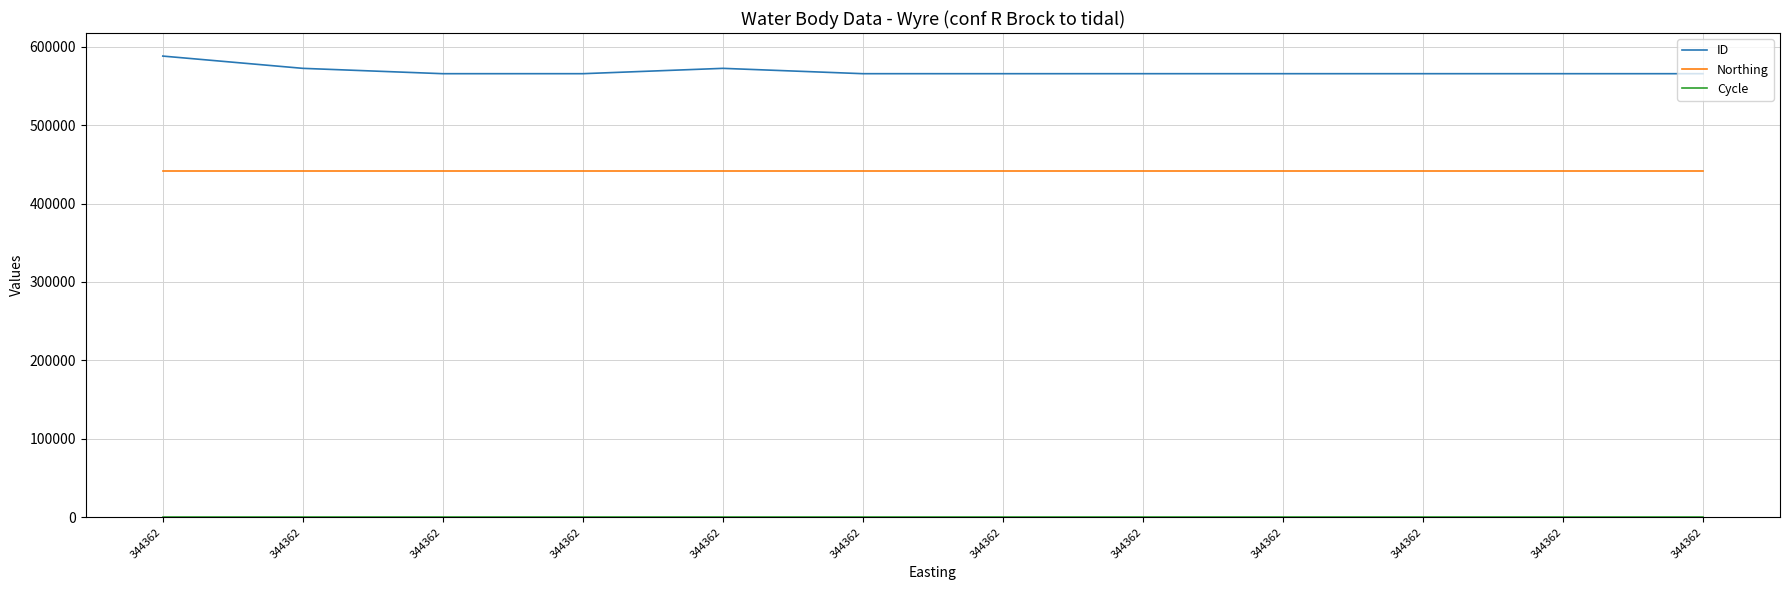

What is the difference between the maximum and minimum values in the ID series?

22457